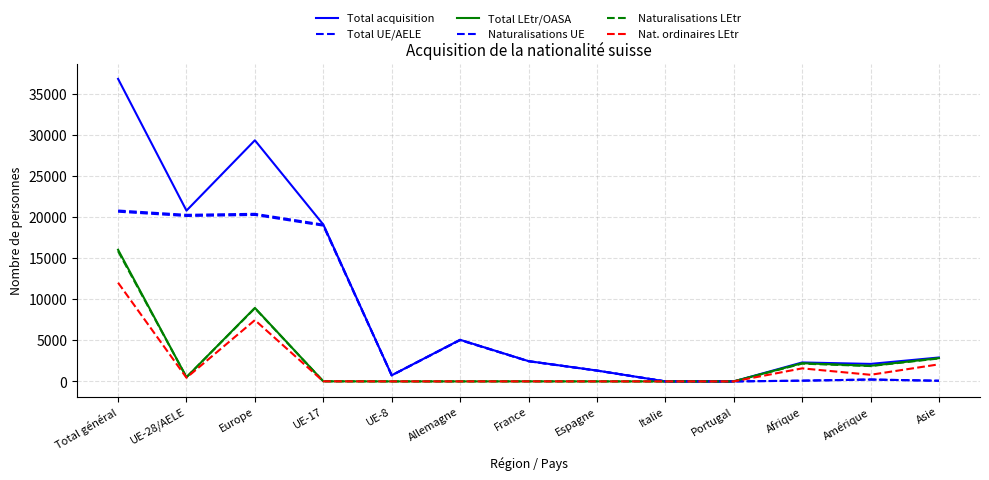

Reading left to right, list all the values displayed in this chart.

Total acquisition: 36788	20768	29319	19074	743	5059	2467	1321	0	0	2303	2127	2908
Total UE/AELE: 20778	20255	20378	19063	742	5058	2462	1320	0	0	88	229	77
Total LEtr/OASA: 16010	513	8941	11	1	1	5	1	0	0	2215	1898	2831
Naturalisations UE: 20638	20116	20239	18941	731	5014	2446	1313	0	0	88	228	77
Naturalisations LEtr: 15840	513	8898	11	1	1	5	1	0	0	2163	1866	2791
Nat. ordinaires LEtr: 12001	442	7453	10	1	1	4	1	0	0	1585	804	2075